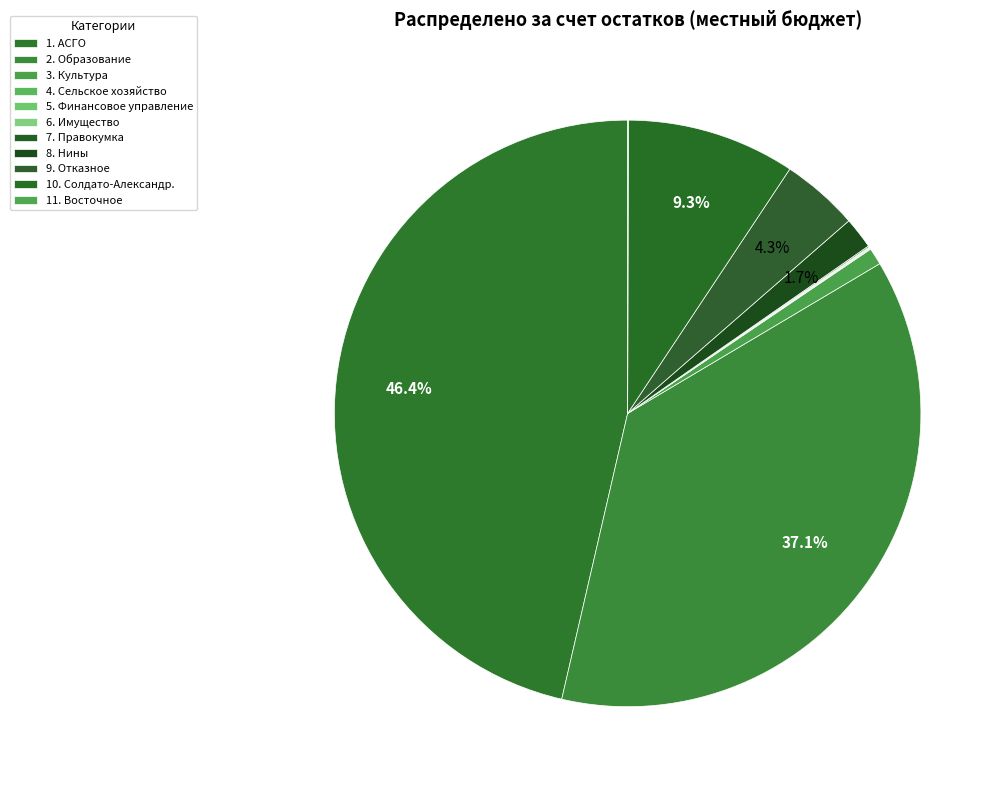

What is the largest slice in the pie chart?

1. АСГО